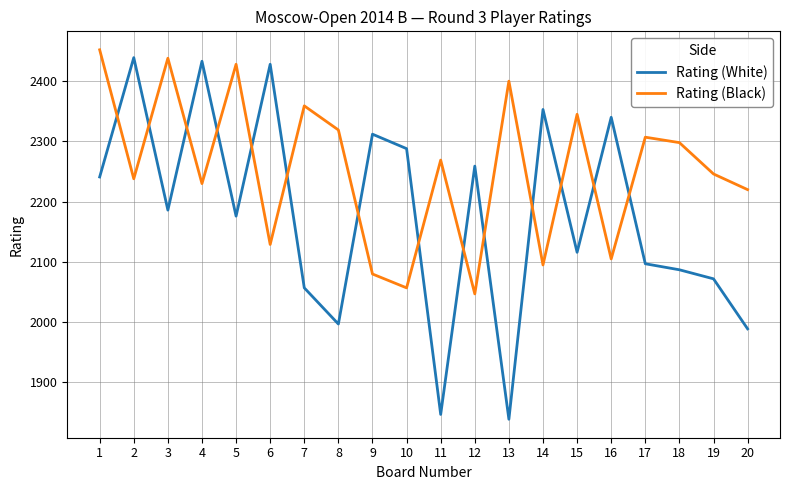

What is the average value of the Rating (White) series?

2178